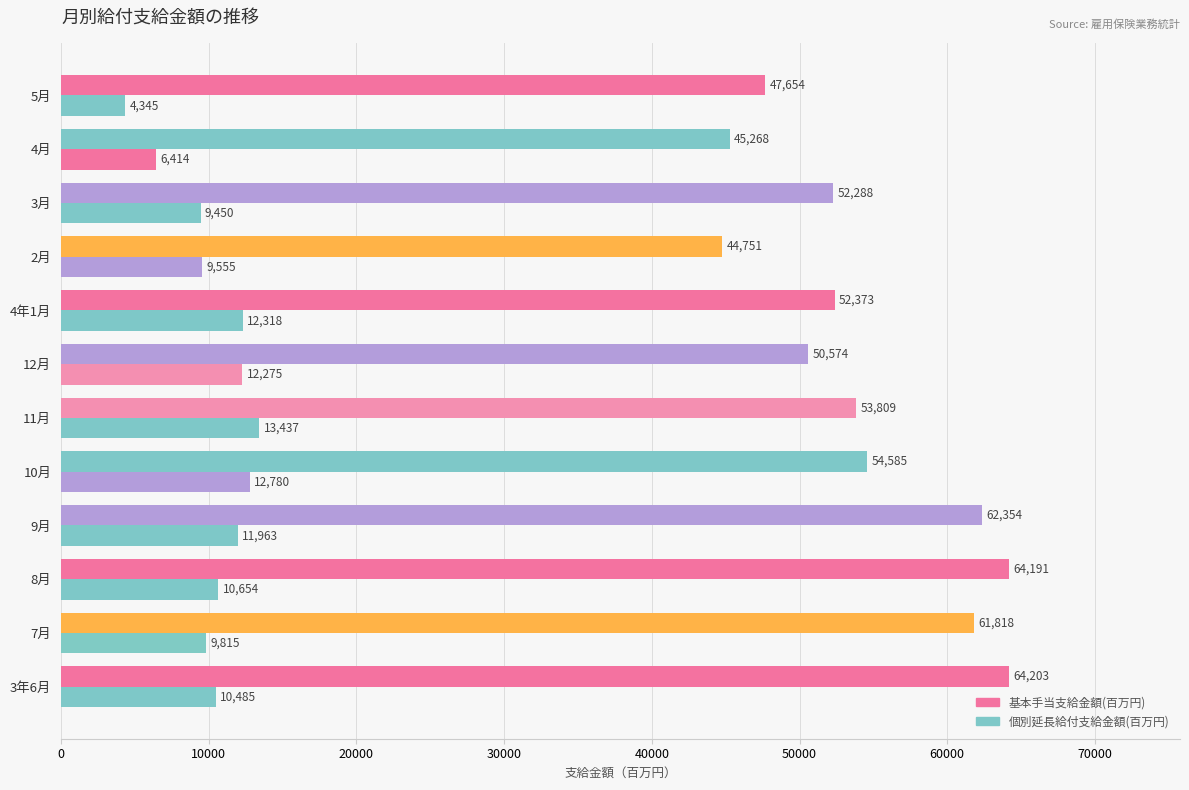

What is the greatest value displayed?

64203.7